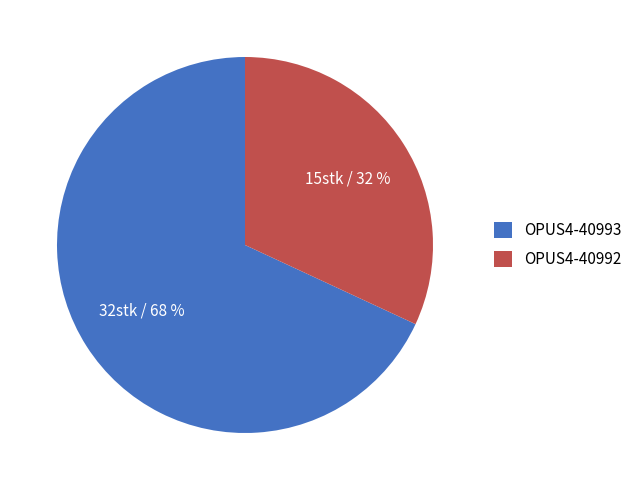

Approximately how many times larger is the value at OPUS4-40992 compared to OPUS4-40993?

0.5